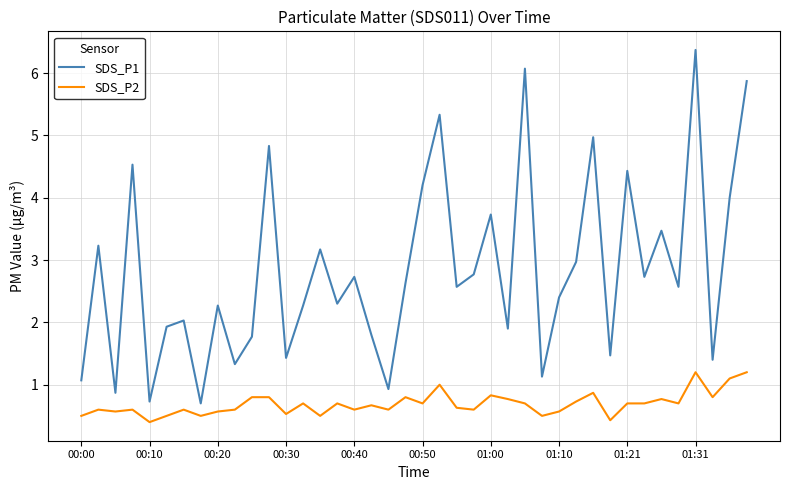

How many lines are shown in the chart?

2